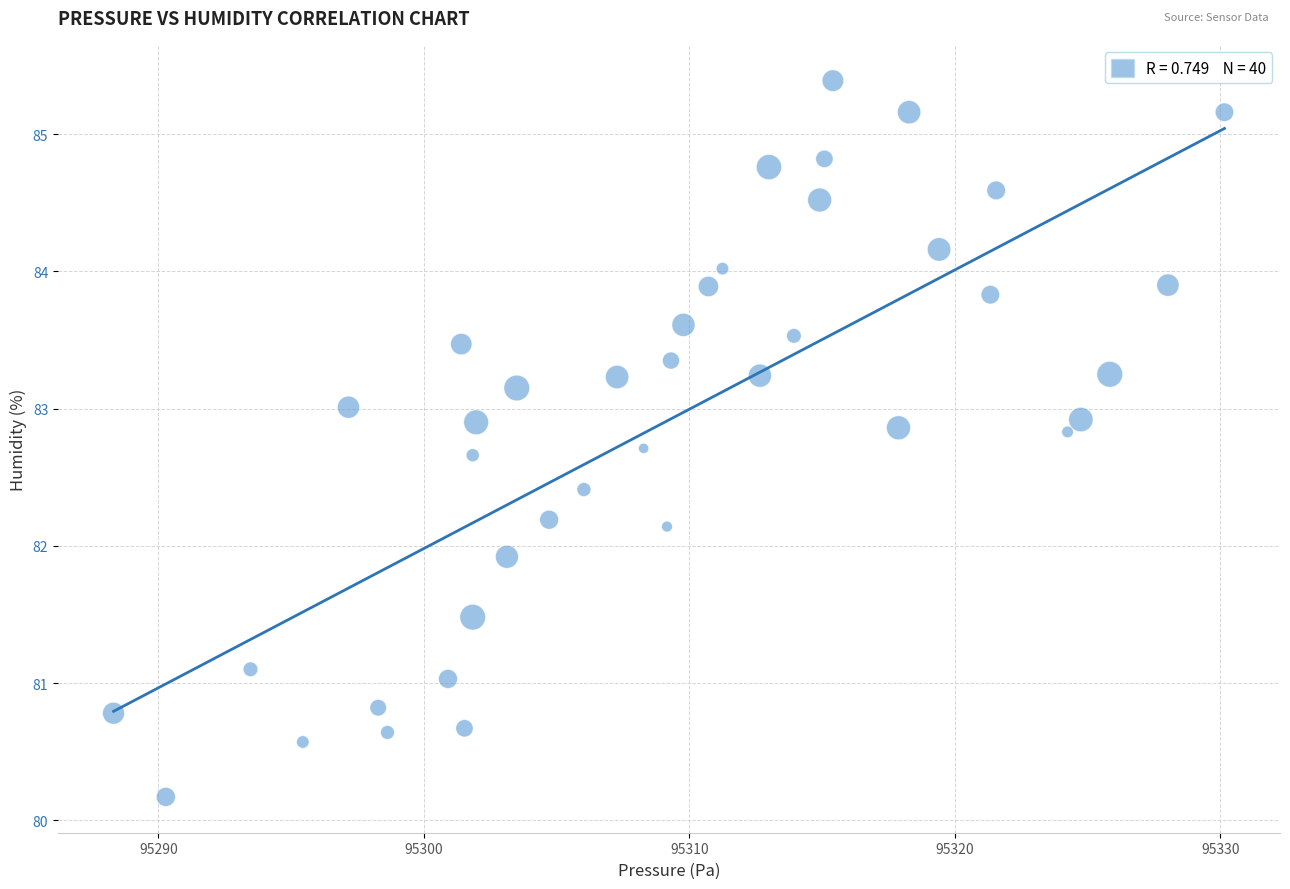

What is the range of Y values (max minus min)?

5.2